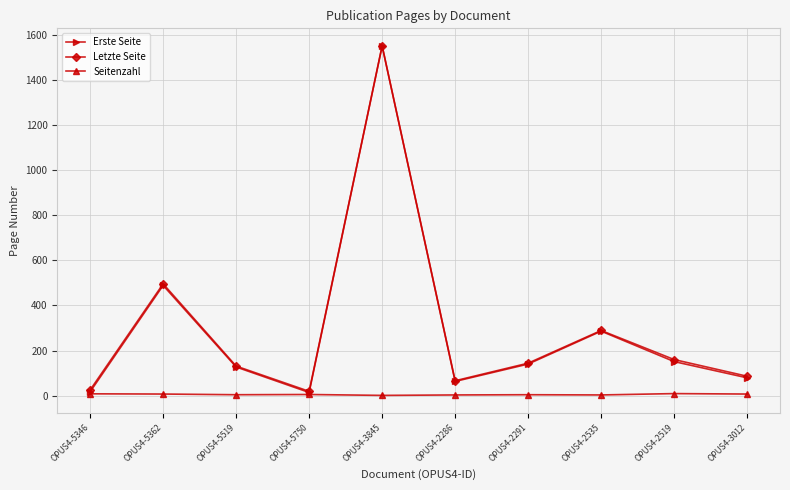

What is the maximum value for Erste Seite?

1551